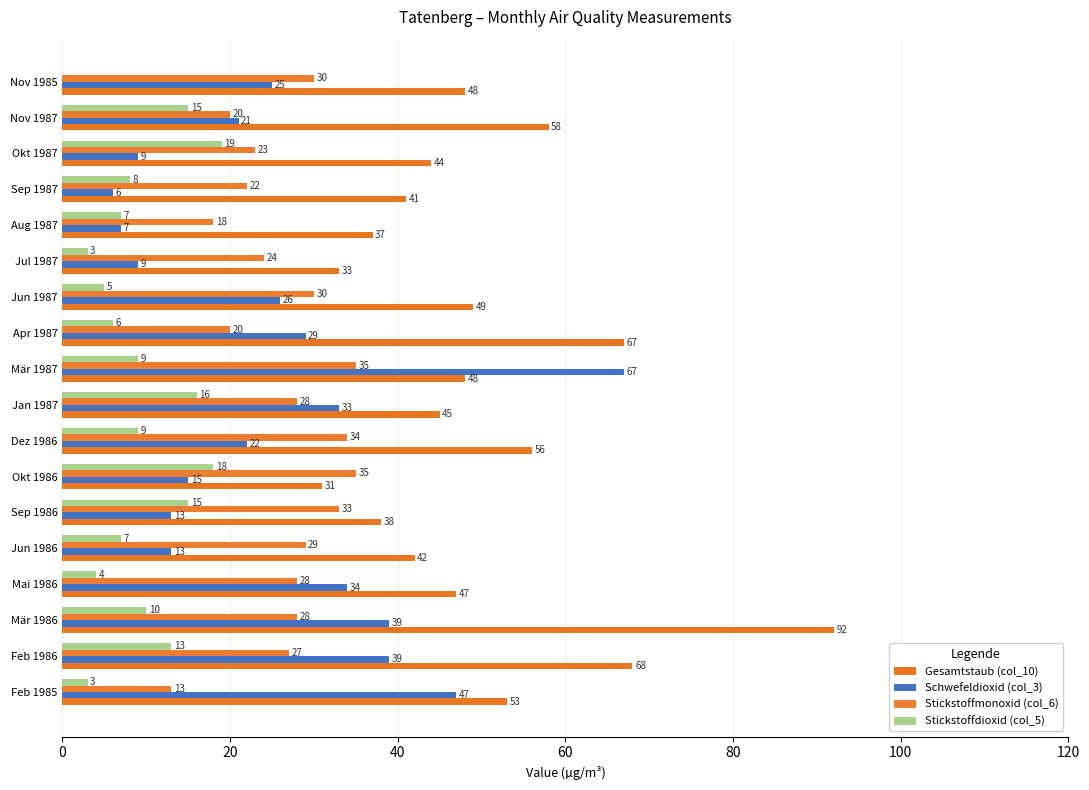

How many categories are shown in the chart?

18